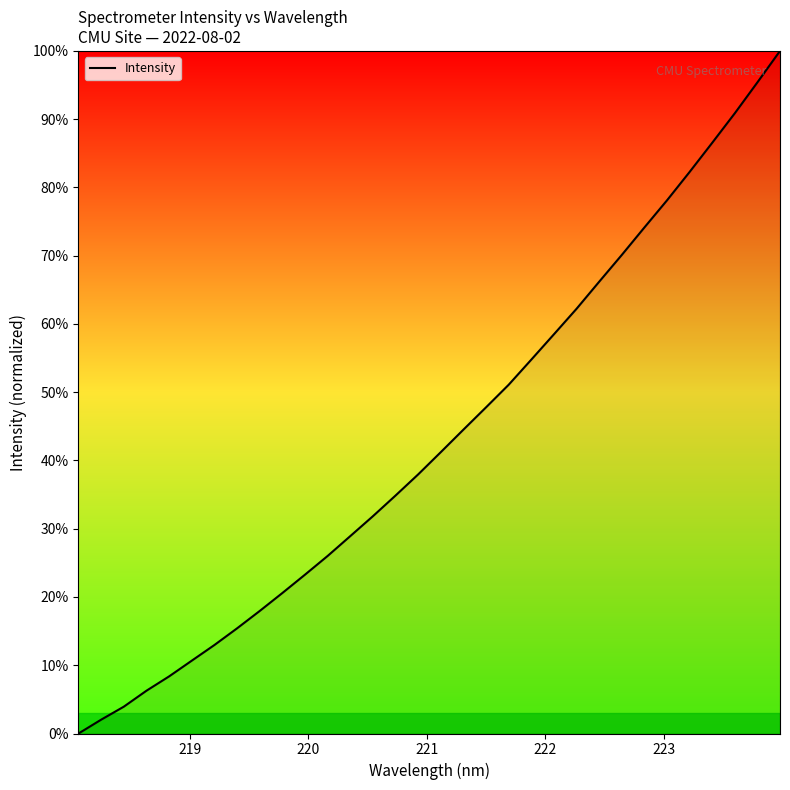

True or false: the data has more than 1 interior local peaks.

False